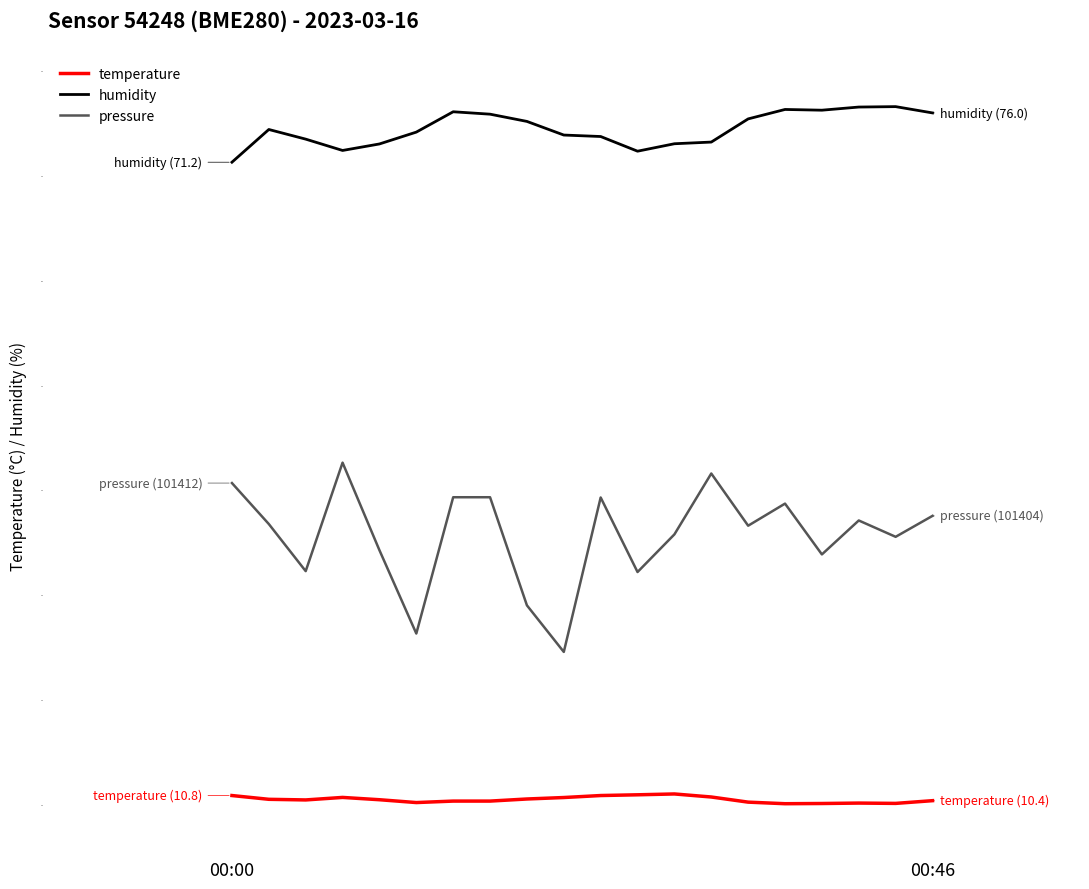

List the series in order of their peak value, highest first.

pressure, humidity, temperature